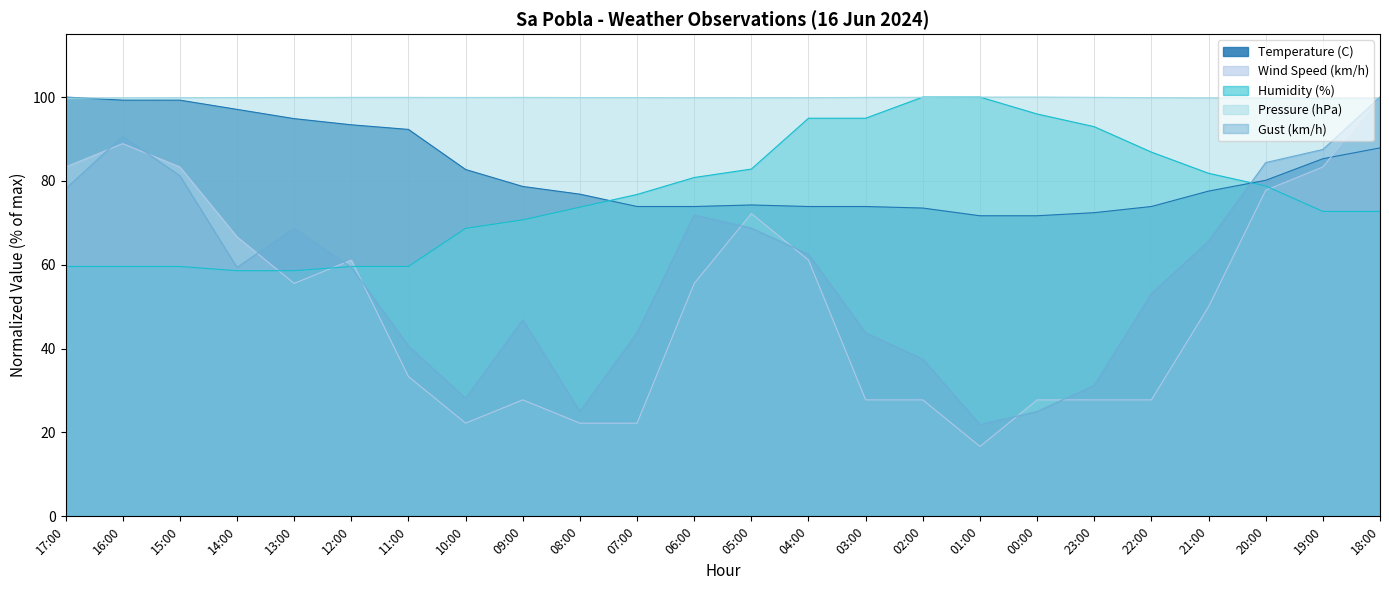

Reading left to right, what are all the values shown in this chart?

Temperature (C): 17:00=100.0	16:00=99.3	15:00=99.3	14:00=97.1	13:00=94.9	12:00=93.4	11:00=92.3	10:00=82.7	09:00=78.7	08:00=76.8	07:00=73.9	06:00=73.9	05:00=74.3	04:00=73.9	03:00=73.9	02:00=73.5	01:00=71.7	00:00=71.7	23:00=72.4	22:00=73.9	21:00=77.6	20:00=80.1	19:00=85.3	18:00=87.9
Wind Speed (km/h): 17:00=83.3	16:00=88.9	15:00=83.3	14:00=66.7	13:00=55.6	12:00=61.1	11:00=33.3	10:00=22.2	09:00=27.8	08:00=22.2	07:00=22.2	06:00=55.6	05:00=72.2	04:00=61.1	03:00=27.8	02:00=27.8	01:00=16.7	00:00=27.8	23:00=27.8	22:00=27.8	21:00=50.0	20:00=77.8	19:00=83.3	18:00=100.0
Humidity (%): 17:00=59.6	16:00=59.6	15:00=59.6	14:00=58.6	13:00=58.6	12:00=59.6	11:00=59.6	10:00=68.7	09:00=70.7	08:00=73.7	07:00=76.8	06:00=80.8	05:00=82.8	04:00=94.9	03:00=94.9	02:00=100.0	01:00=100.0	00:00=96.0	23:00=92.9	22:00=86.9	21:00=81.8	20:00=78.8	19:00=72.7	18:00=72.7
Pressure (hPa): 17:00=99.8	16:00=99.8	15:00=99.9	14:00=99.9	13:00=99.9	12:00=99.9	11:00=99.9	10:00=99.9	09:00=99.9	08:00=99.9	07:00=99.9	06:00=99.8	05:00=99.8	04:00=99.8	03:00=99.9	02:00=99.9	01:00=100.0	00:00=100.0	23:00=99.9	22:00=99.8	21:00=99.8	20:00=99.7	19:00=99.7	18:00=99.7
Gust (km/h): 17:00=78.1	16:00=90.6	15:00=81.2	14:00=59.4	13:00=68.8	12:00=59.4	11:00=40.6	10:00=28.1	09:00=46.9	08:00=25.0	07:00=43.8	06:00=71.9	05:00=68.8	04:00=62.5	03:00=43.8	02:00=37.5	01:00=21.9	00:00=25.0	23:00=31.2	22:00=53.1	21:00=65.6	20:00=84.4	19:00=87.5	18:00=100.0